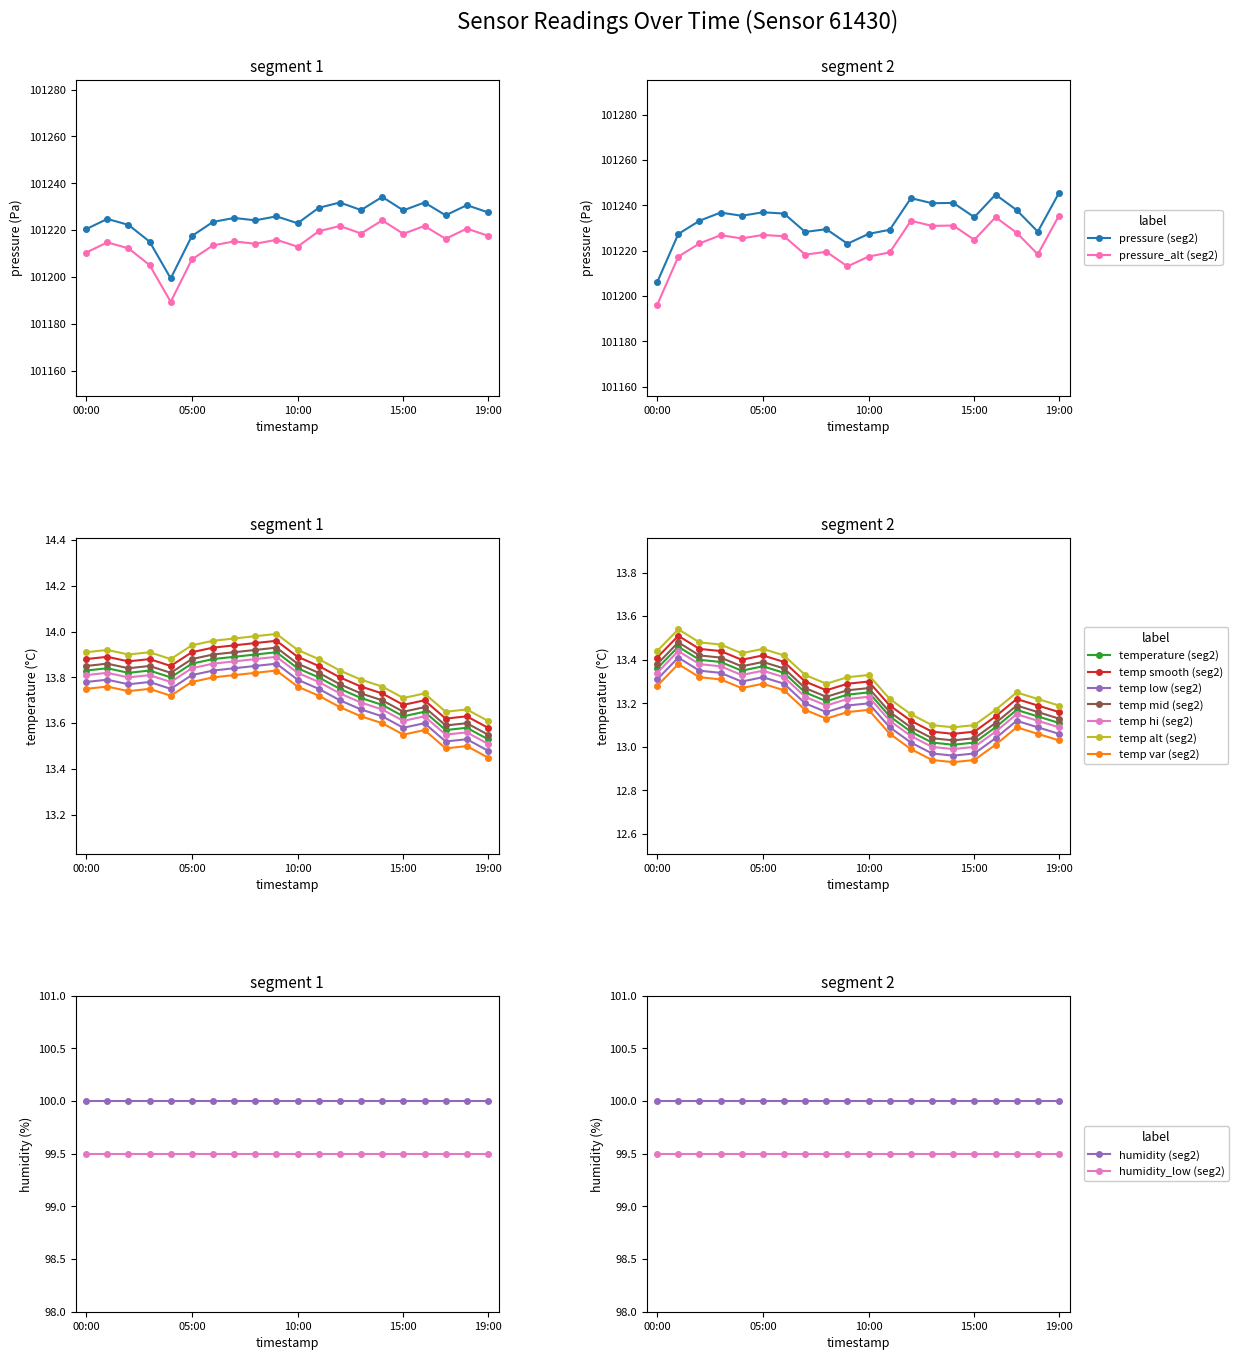

Which has a higher value, 00:00 or 13:00?

13:00